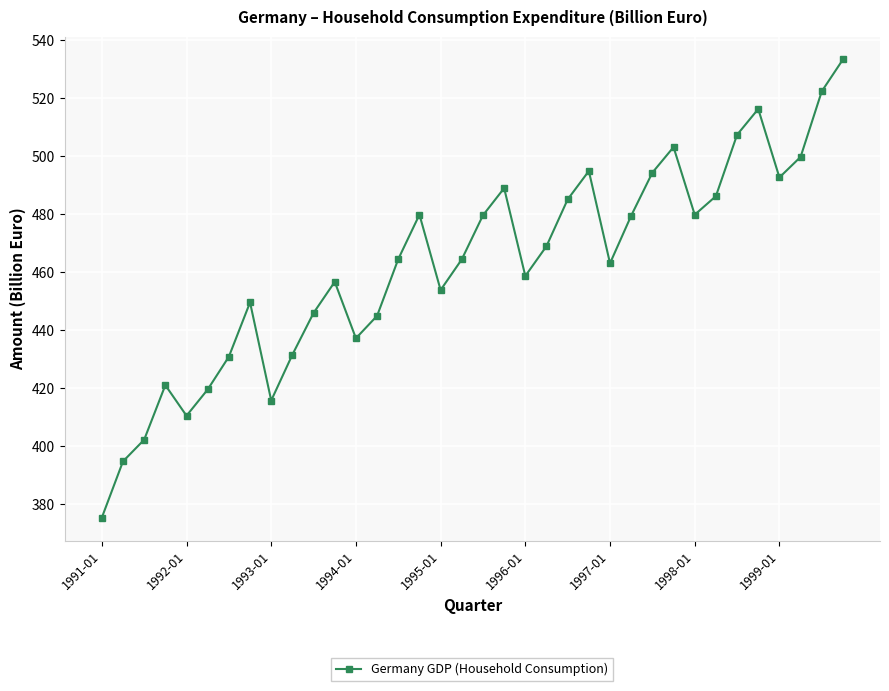

What is the difference between the maximum and minimum values?

157.9